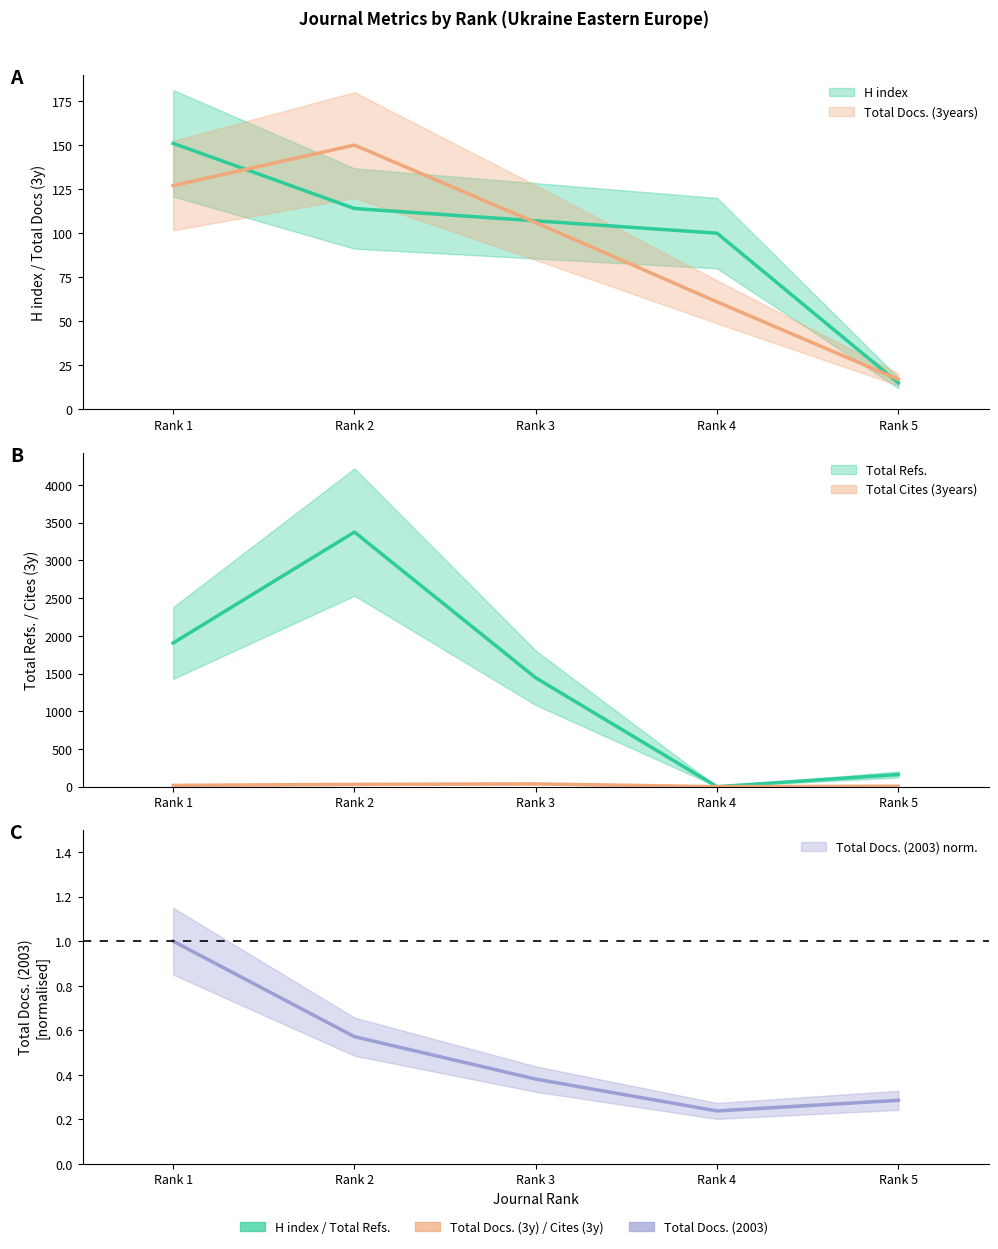

At which category does Total Cites (3years) reach its first local valley?

Rank 4